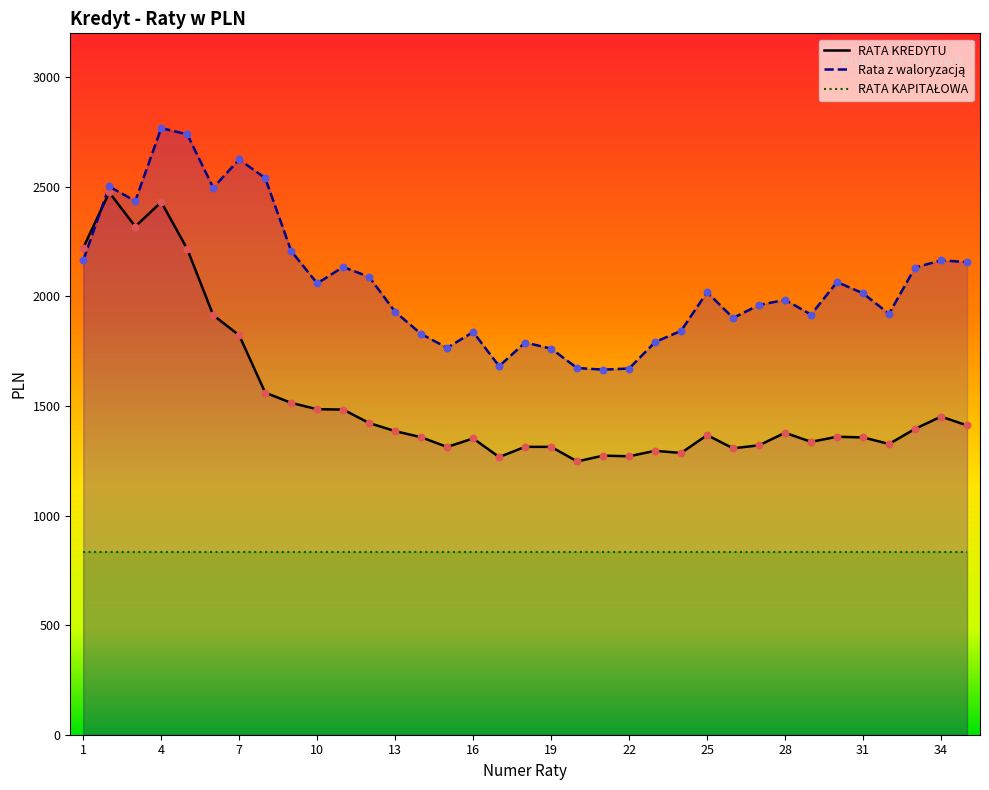

At how many categories does at least one series exceed 2475?

6